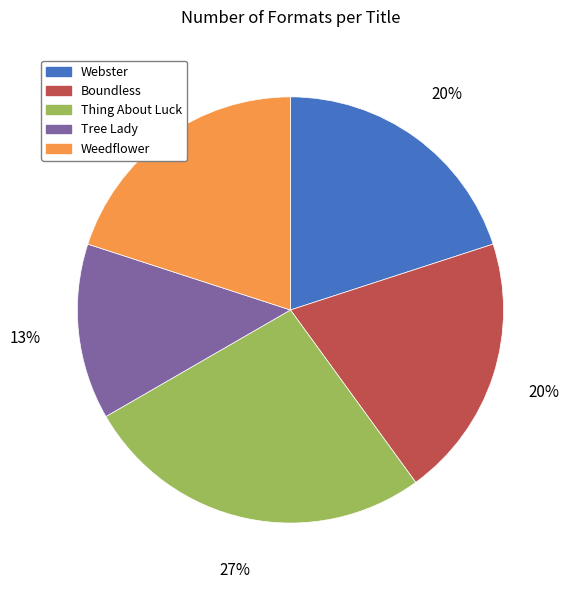

Combined, do Webster and Tree Lady account for over 50%?

No